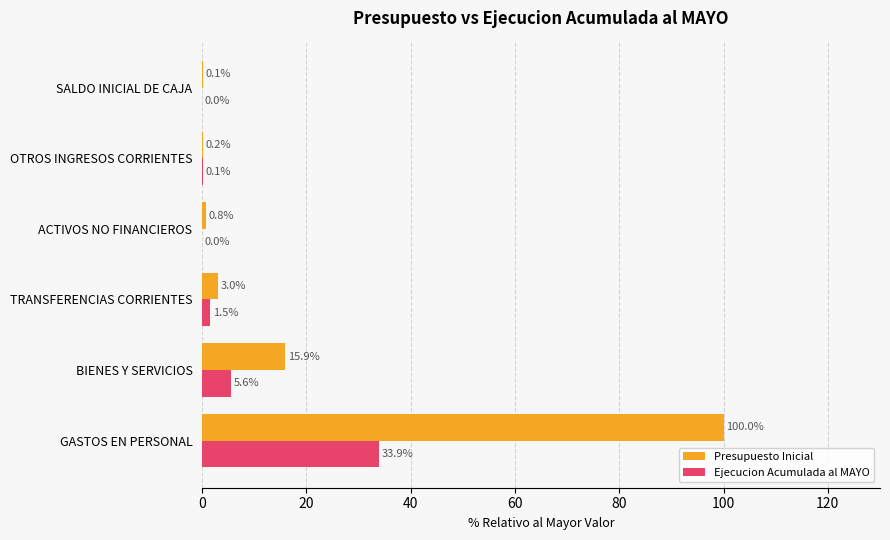

The value of Ejecucion Acumulada al MAYO at GASTOS EN PERSONAL is 33.9. True or false?

True